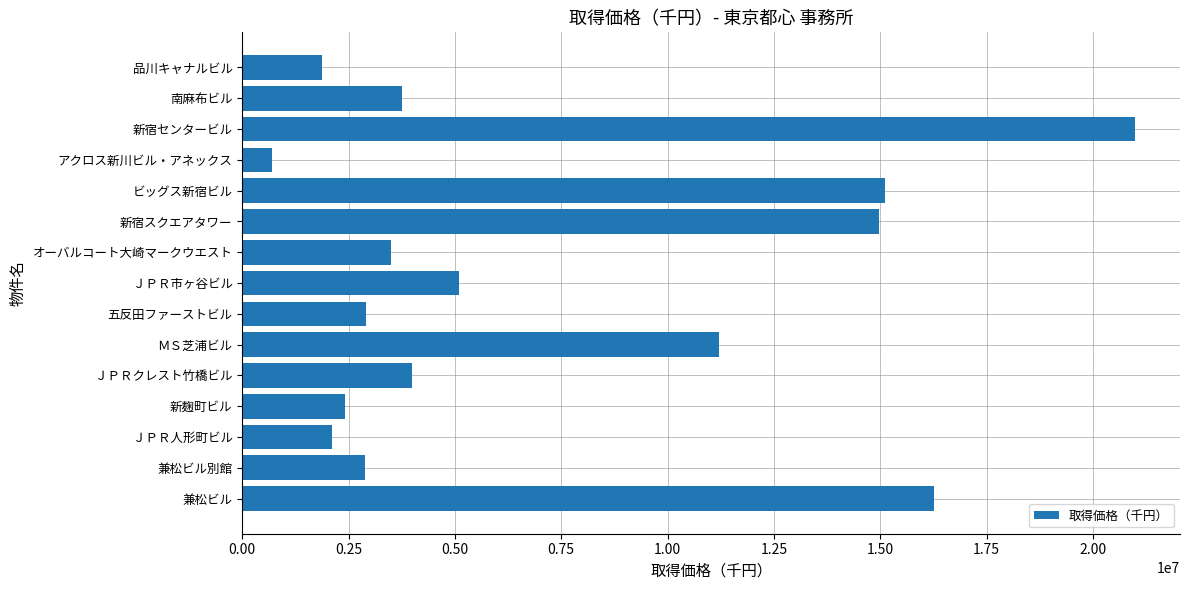

What is the difference between the second highest and second lowest values?

14406000